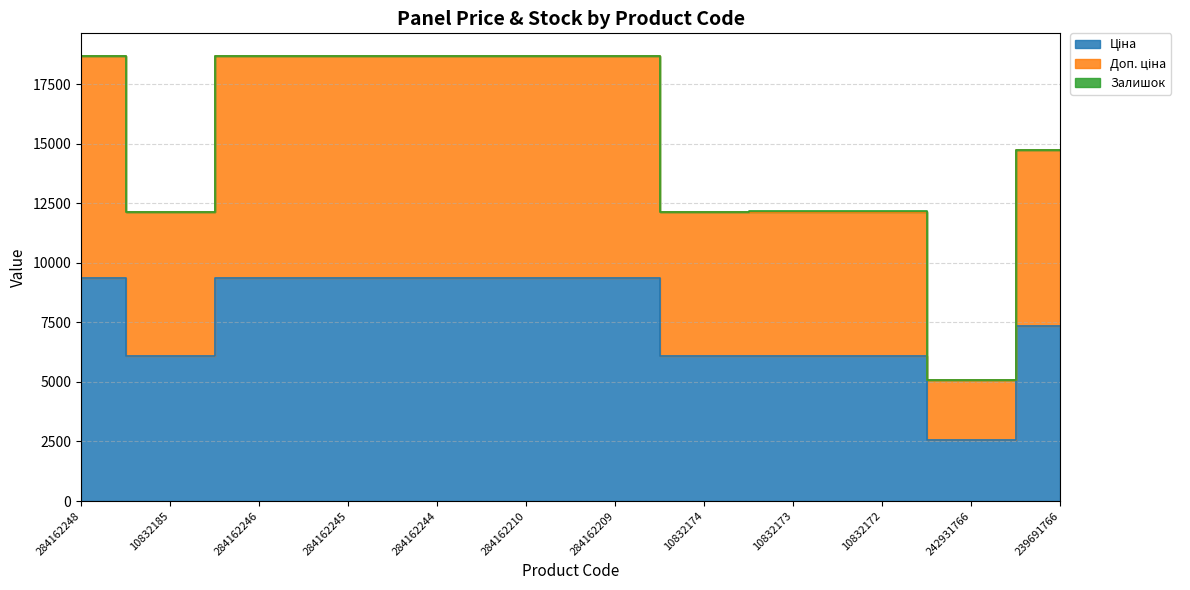

What is the maximum value for Ціна?

9342.0